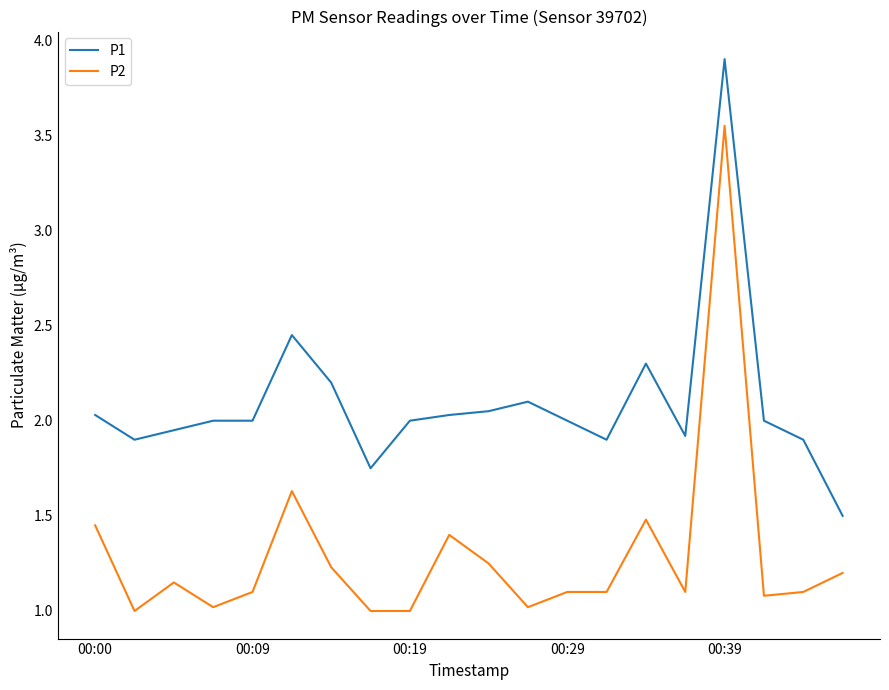

Which series has the largest total across all categories?

P1